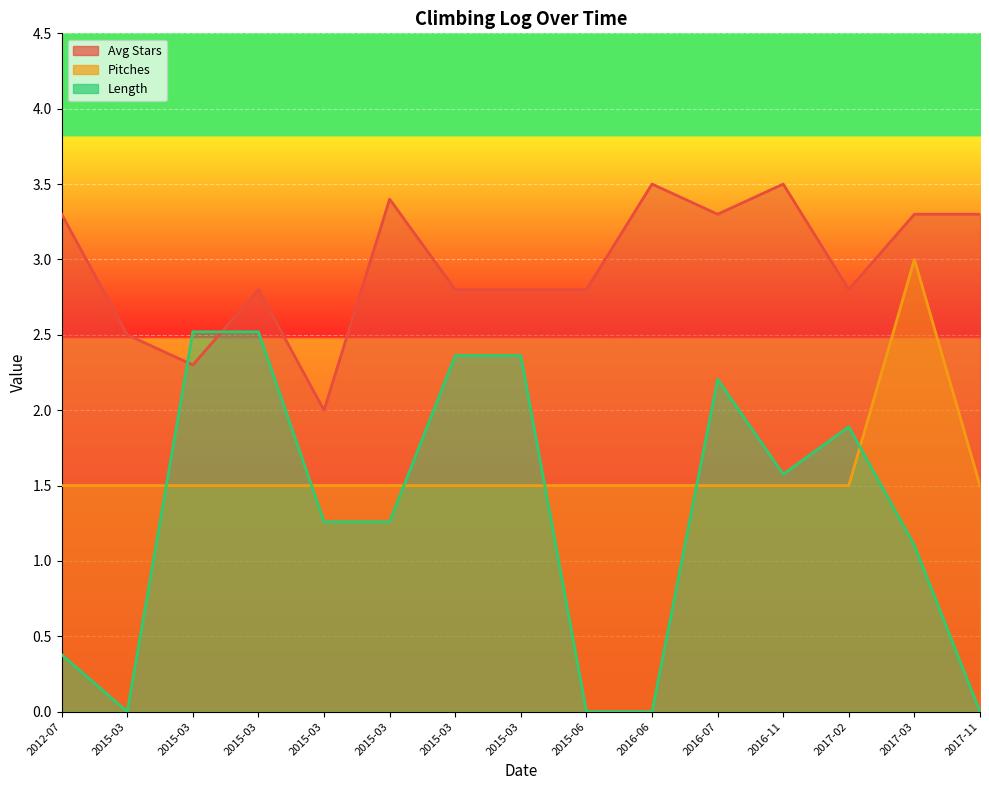

How many positive values does the Length series have?

11